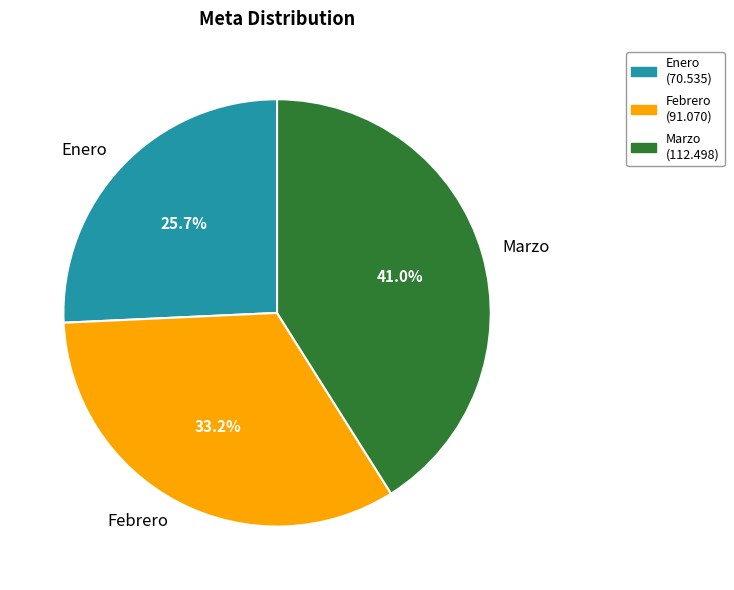

To the nearest percent, what portion does Marzo represent?

41%